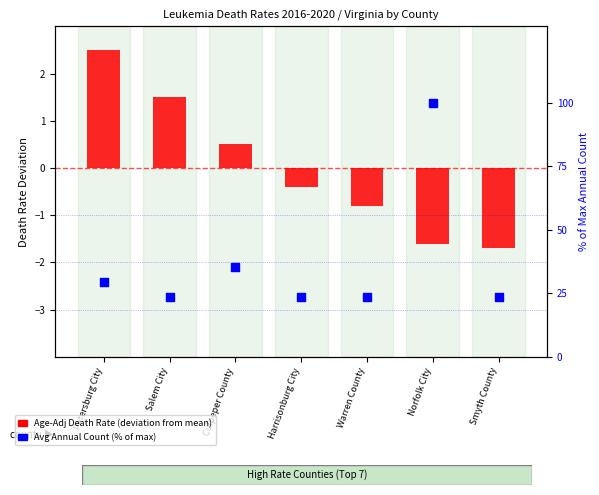

Which series has the largest total across all categories?

Avg Annual Count (% of max)